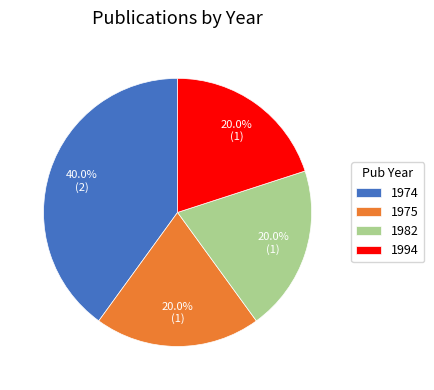

How many slices are in this pie chart?

4